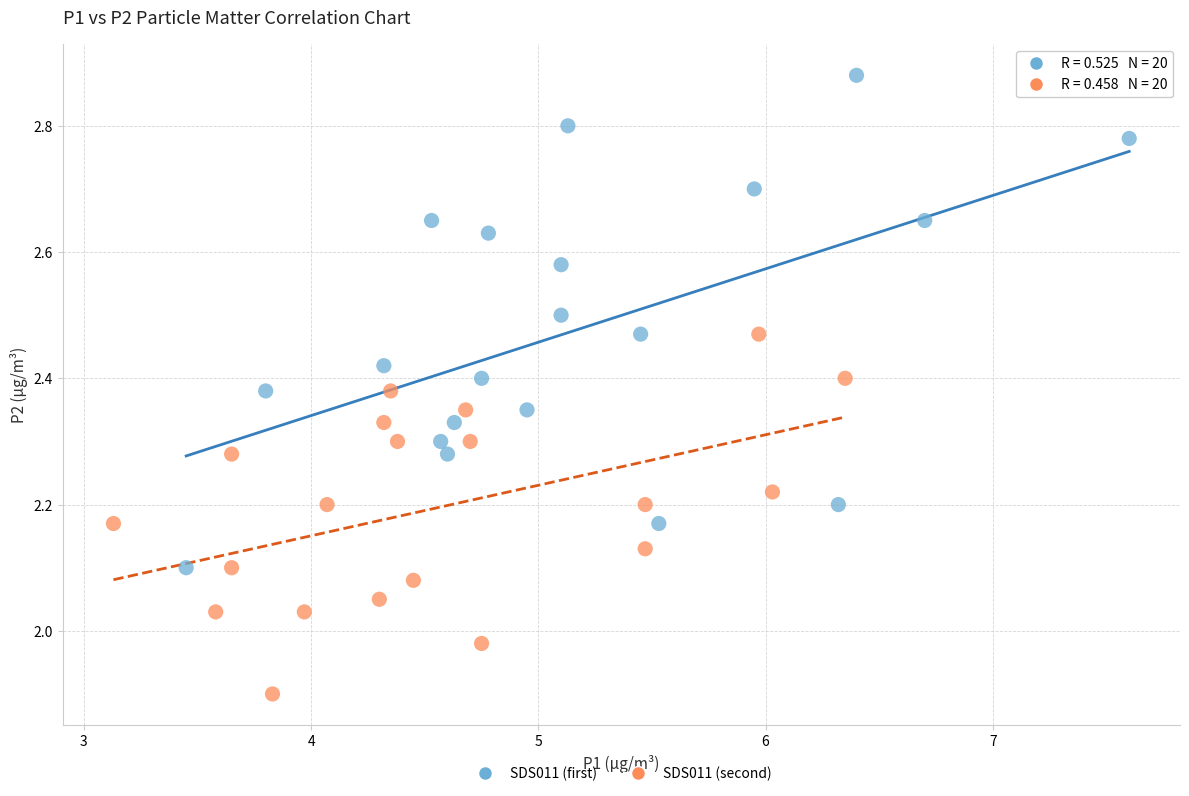

What are all the series names shown in the legend?

SDS011 (first), SDS011 (second)